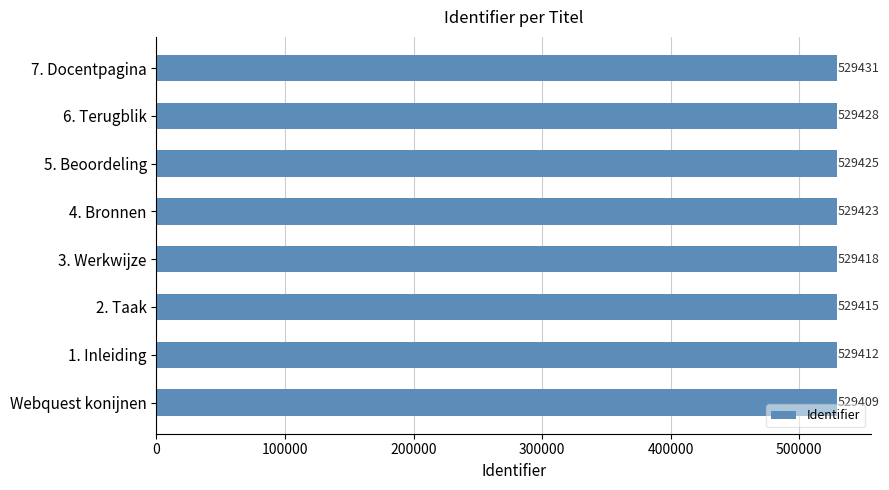

Count the number of data series in this chart.

1